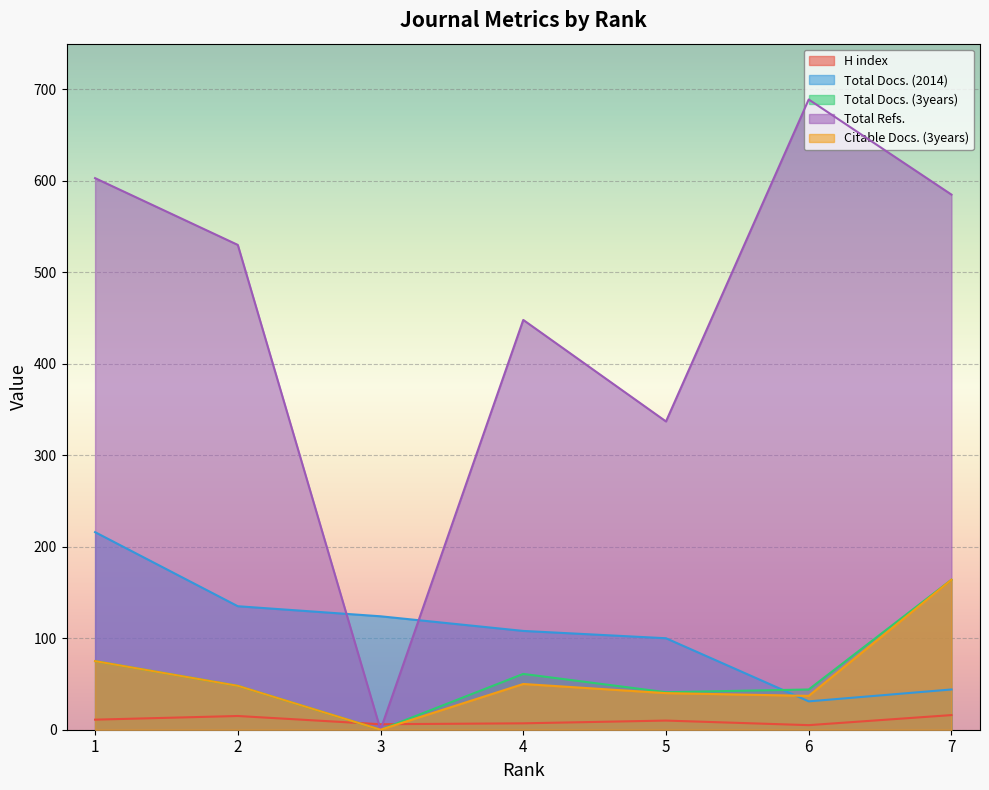

Reading left to right, what are all the values shown in this chart?

H index: 11	15	6	7	10	5	16
Total Docs. (2014): 216	135	124	108	100	31	44
Total Docs. (3years): 75	48	0	61	41	44	164
Total Refs.: 603	530	0	448	337	689	585
Citable Docs. (3years): 75	48	0	50	40	37	164